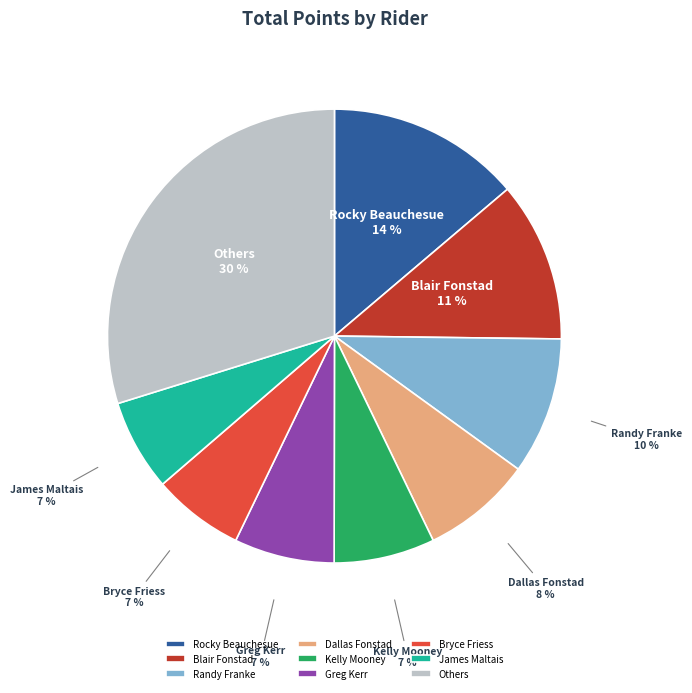

Does any single category account for the majority?

No